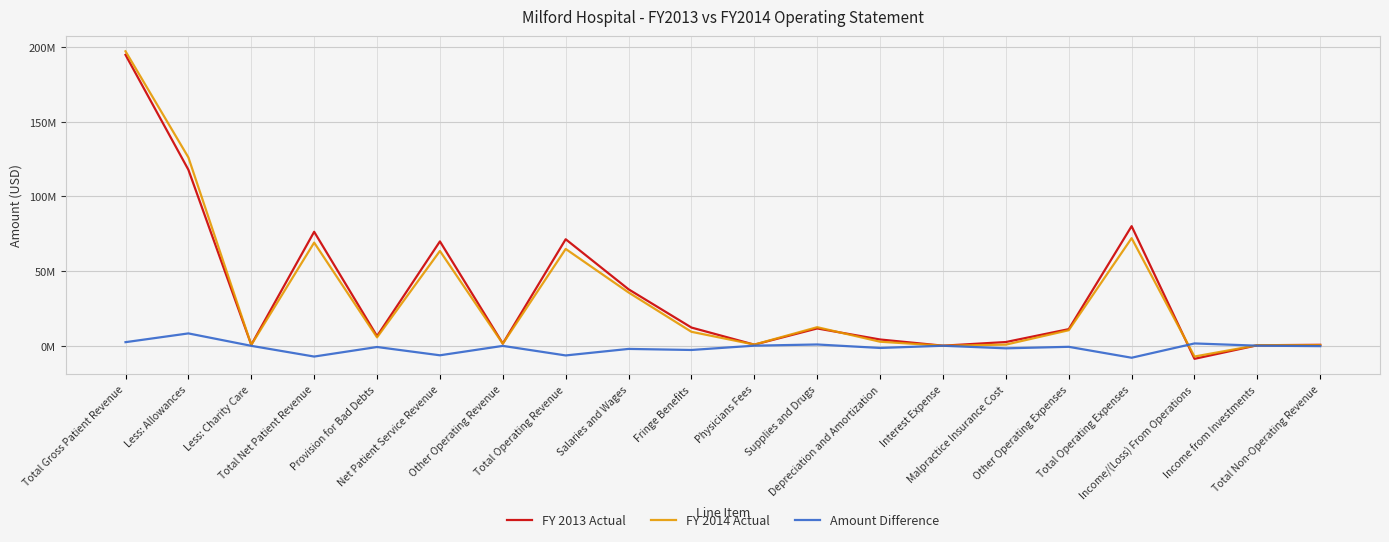

What is the difference between the second highest and minimum values in the FY 2014 Actual series?

133395780